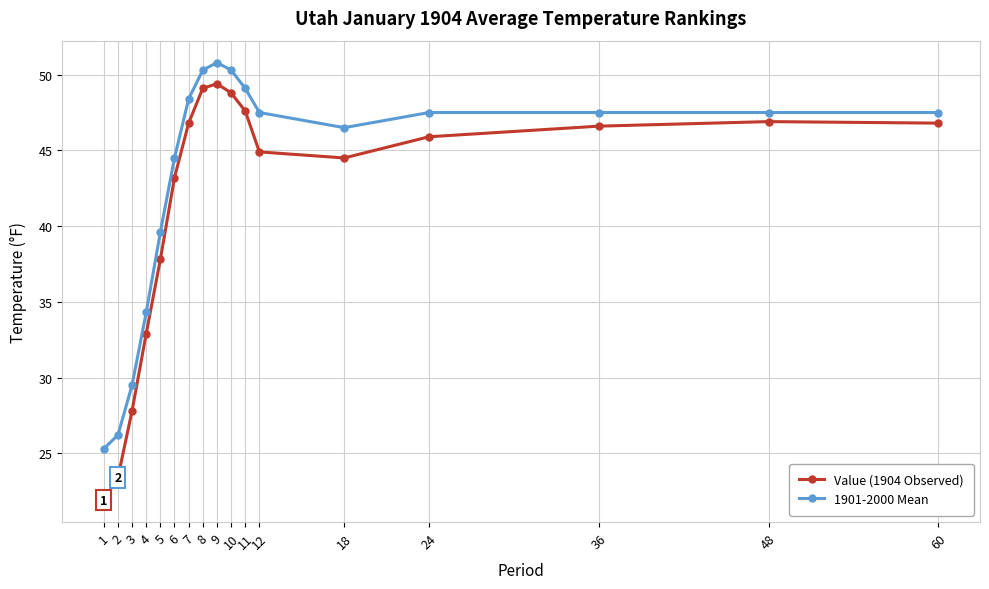

Which series has the widest spread of values?

Value (1904 Observed)